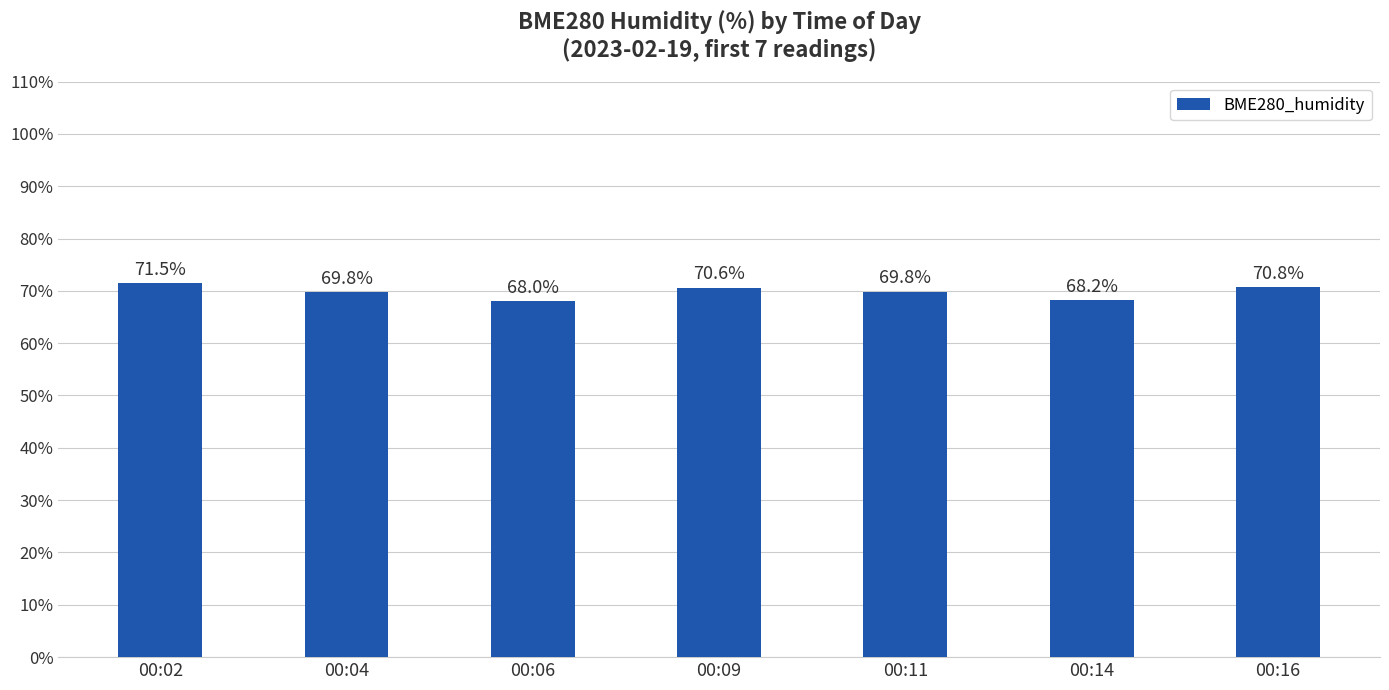

What is the sum of the values at 00:14 and 00:04?

138.1